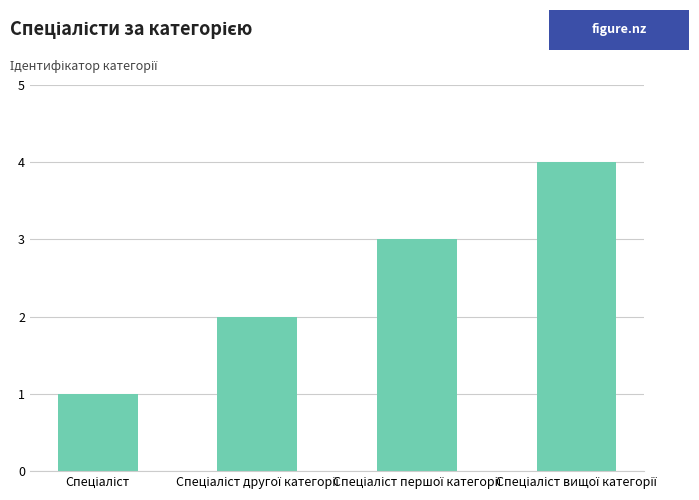

What is the sum of all values?

10